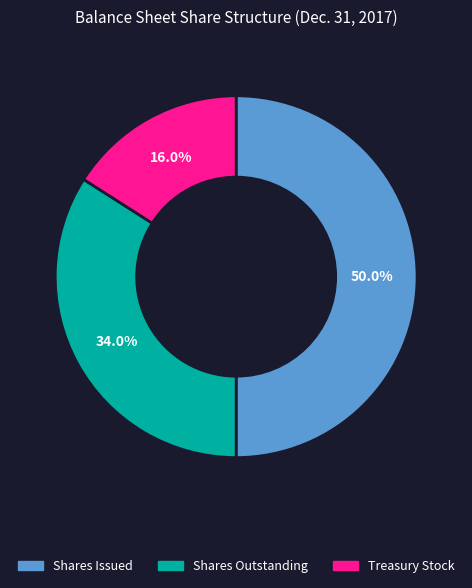

How many segments does this pie chart have?

3